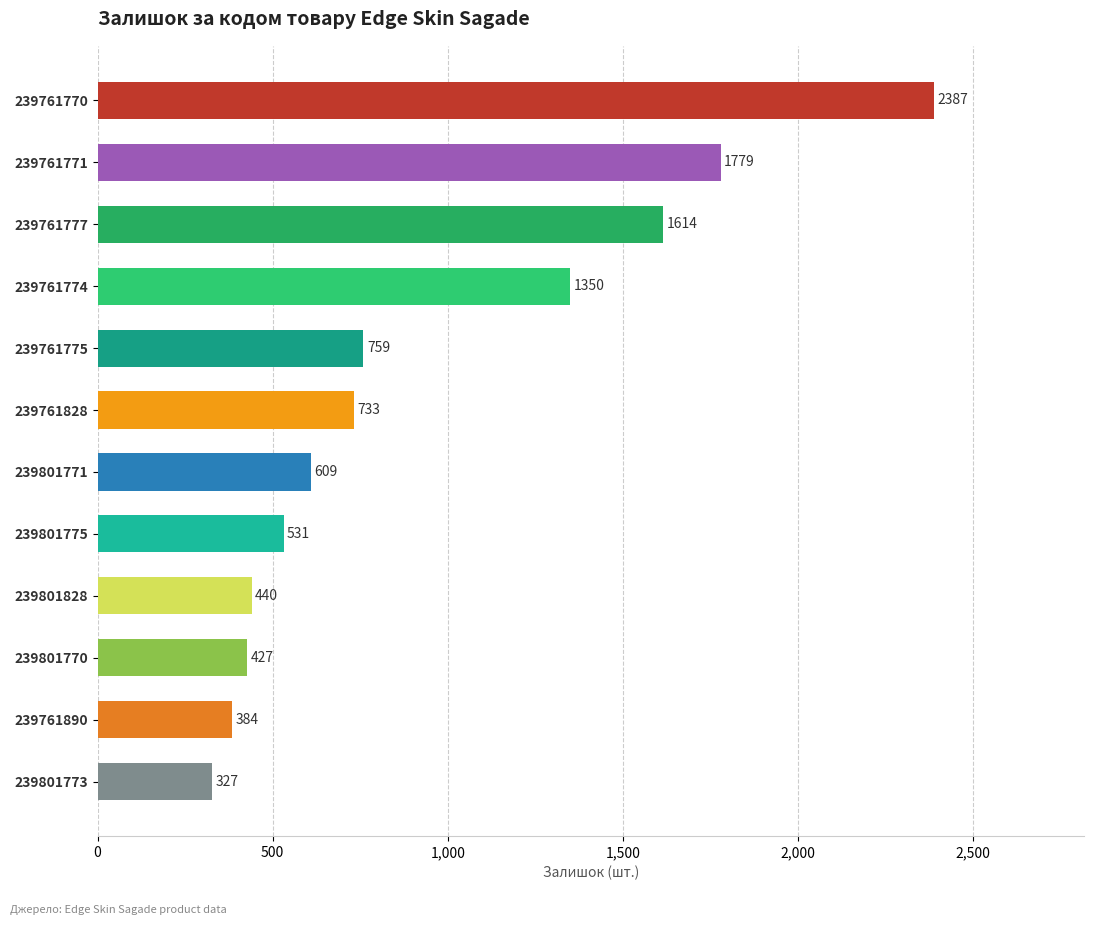

At which label is the value closest to 1357?

239761774